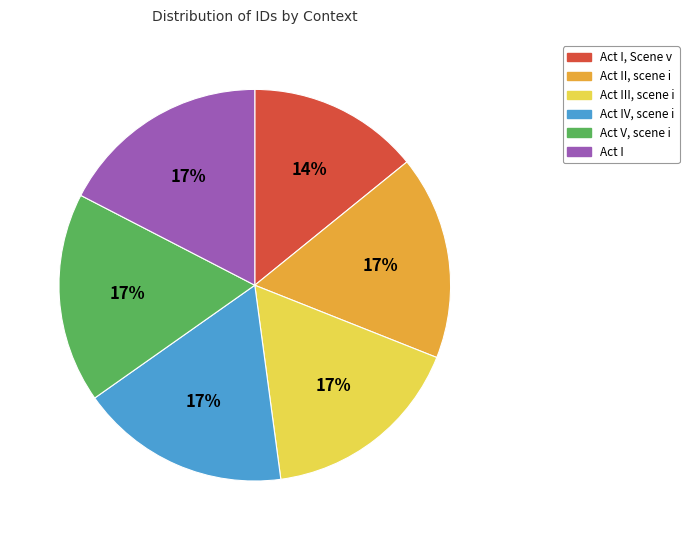

To the nearest percent, what is the difference between the largest and smallest slice percentages?

3%